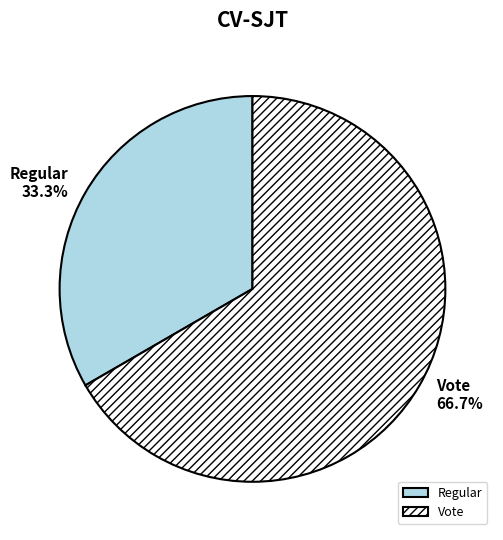

Combined, do Regular and Vote account for over 50%?

Yes